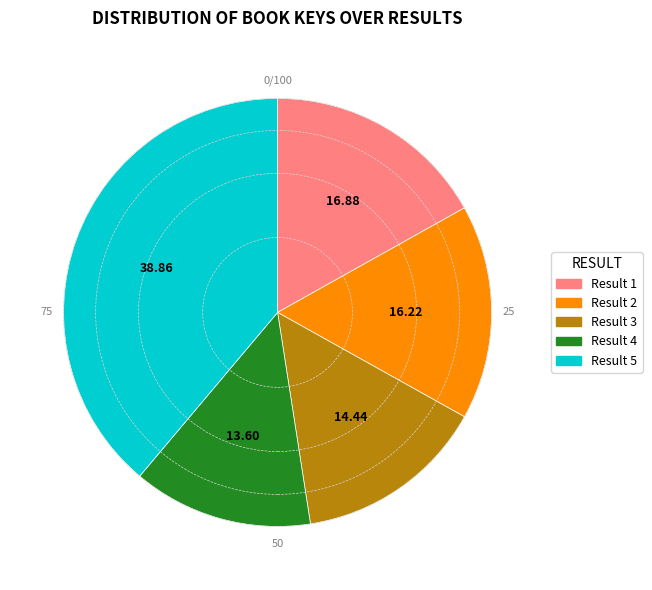

Does Result 2 represent more than half of the total?

No